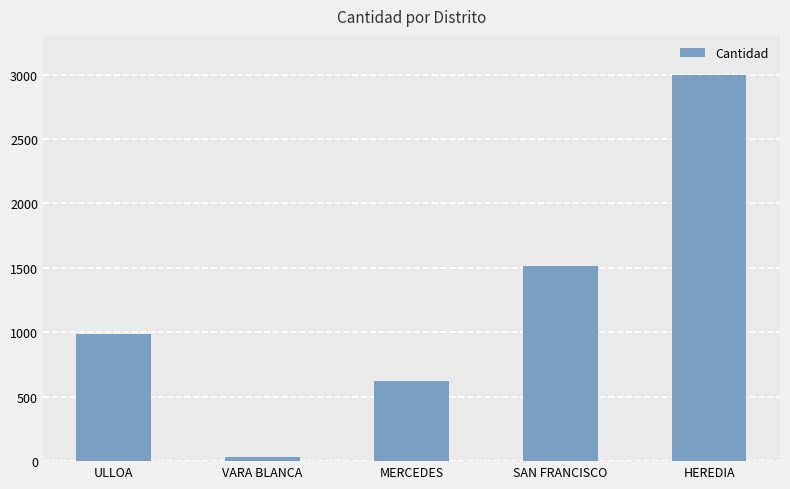

What is the label of the 5th bar from the left?

HEREDIA